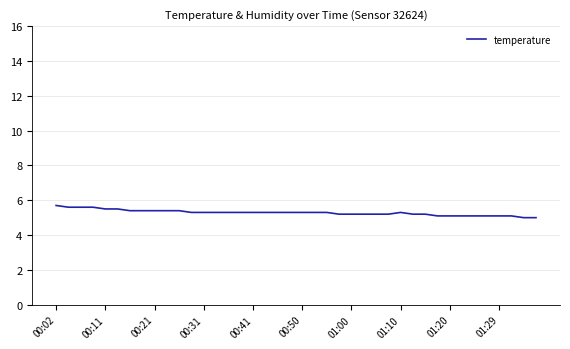

What is the greatest value displayed?

5.7